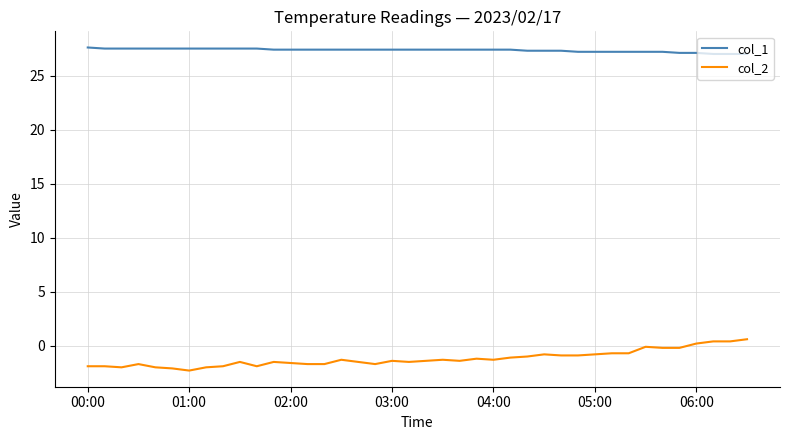

True or false: col_2 and col_1 cross at least once.

False